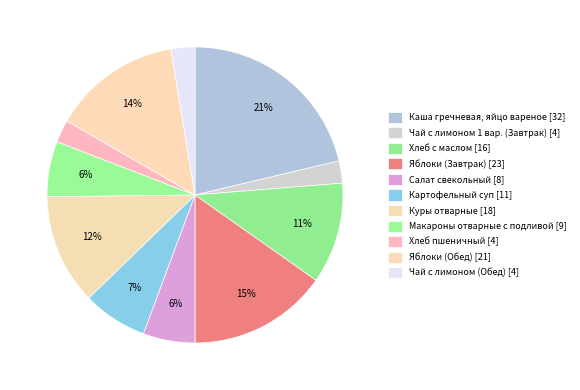

What is the smallest slice in the pie chart?

Чай с лимоном 1 вар. (Завтрак)